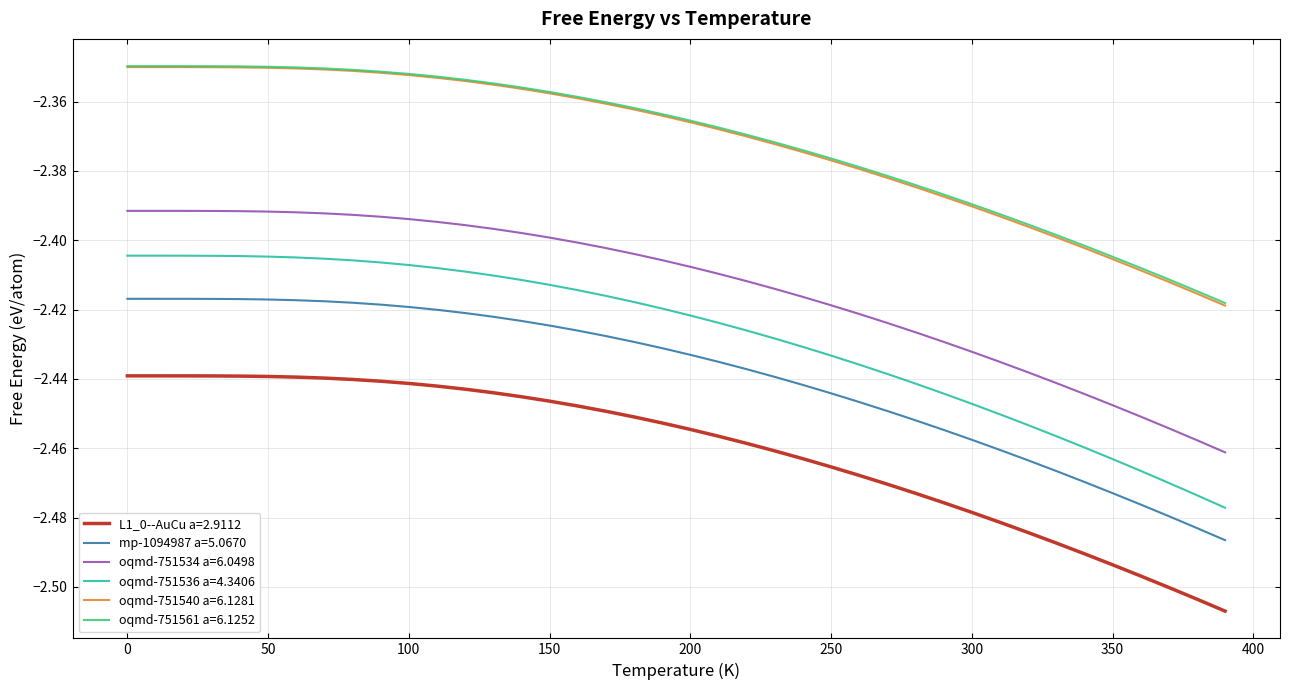

Which series has the widest spread of values?

oqmd-751536 a=4.3406